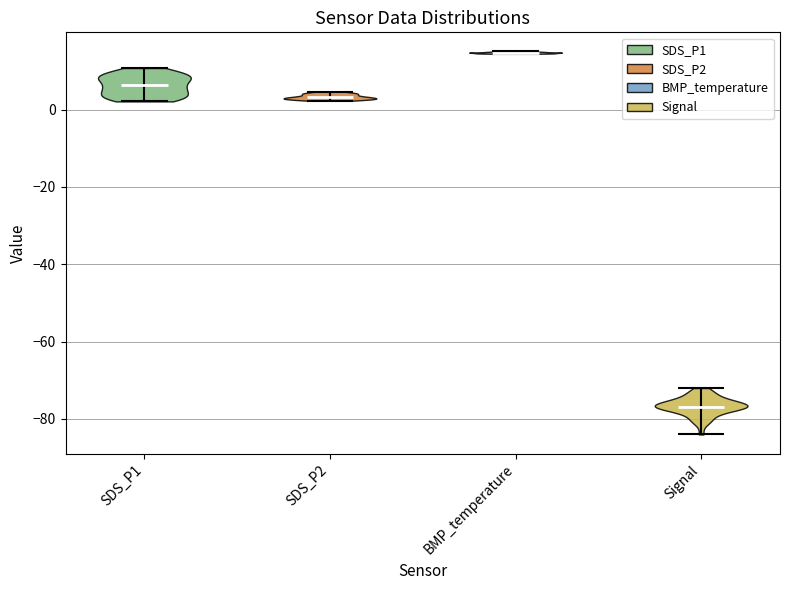

What is the lowest point the violin for BMP_temperature reaches on the y-axis? The values are not printed on the chart, so give them approximately, as read against the axis.

14